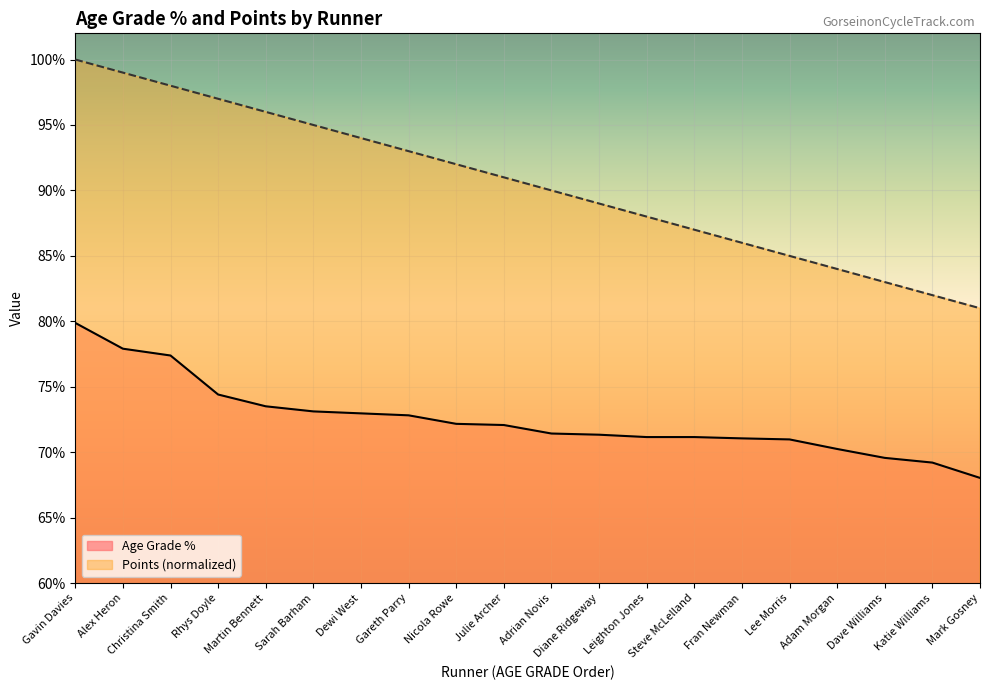

Reading left to right, what are all the values shown in this chart?

Age Grade %: 0.8	0.8	0.8	0.7	0.7	0.7	0.7	0.7	0.7	0.7	0.7	0.7	0.7	0.7	0.7	0.7	0.7	0.7	0.7	0.7
Pts: 1.0	1.0	1.0	1.0	1.0	0.9	0.9	0.9	0.9	0.9	0.9	0.9	0.9	0.9	0.9	0.8	0.8	0.8	0.8	0.8